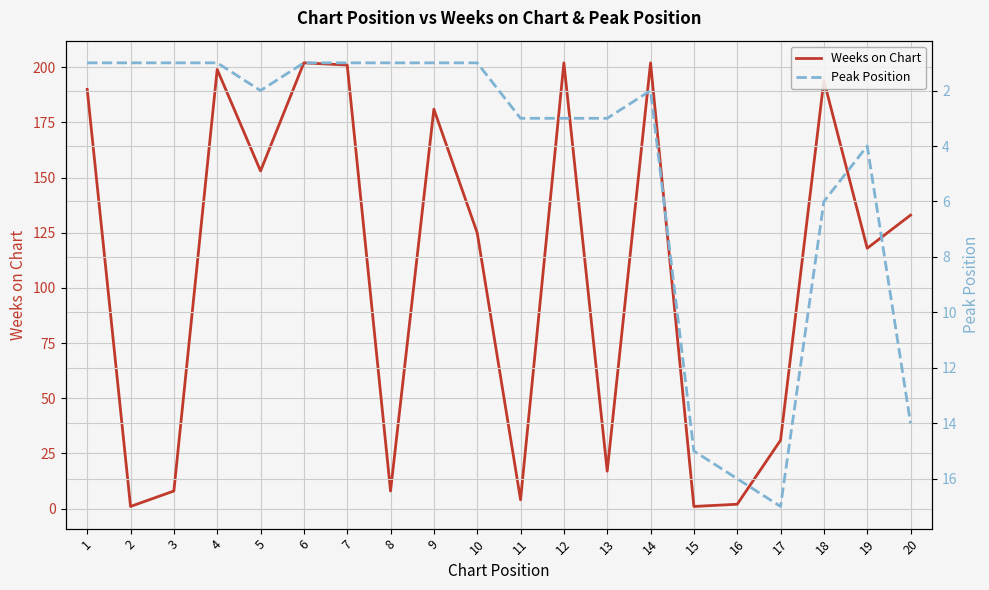

Is it true that Peak Position equals 7 at 16?

False